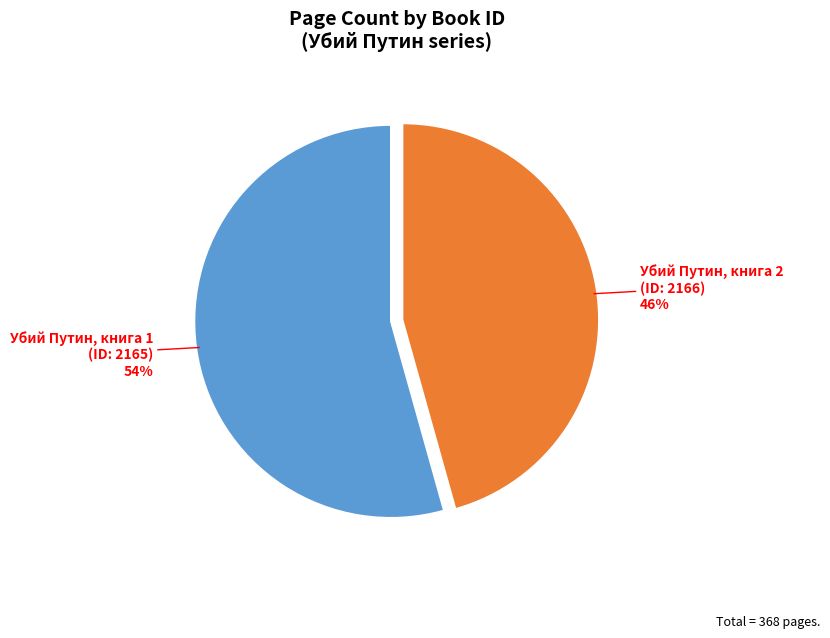

Is there a majority slice in this chart?

Yes